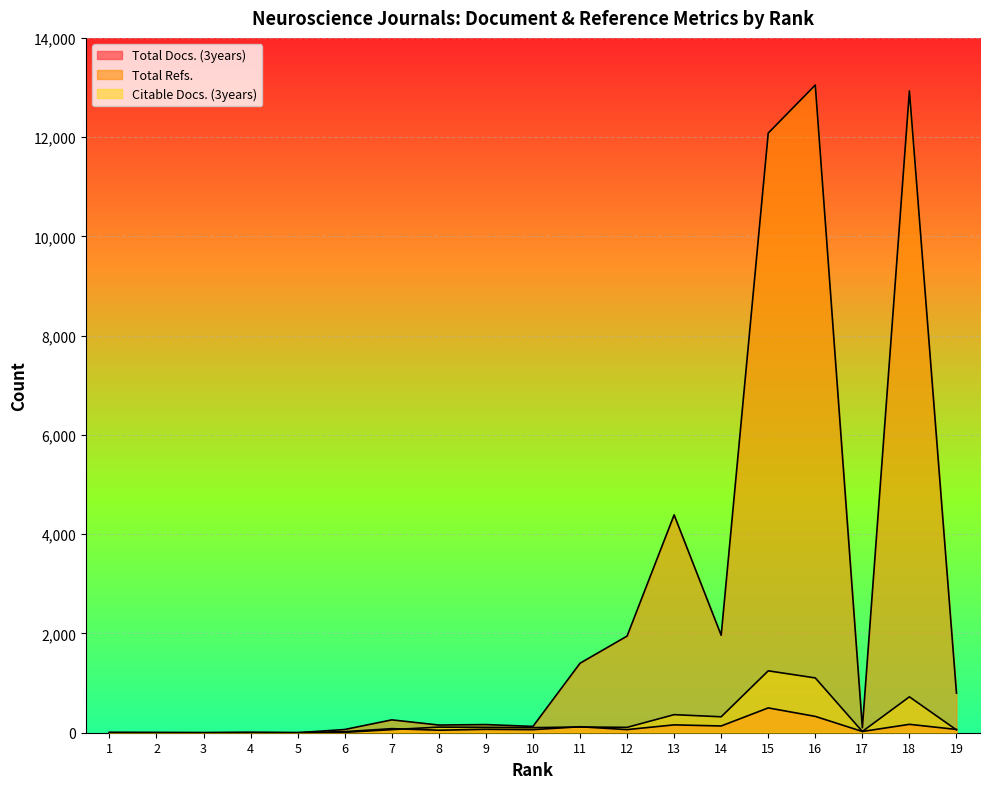

What is the total value across all series at 12?

2118